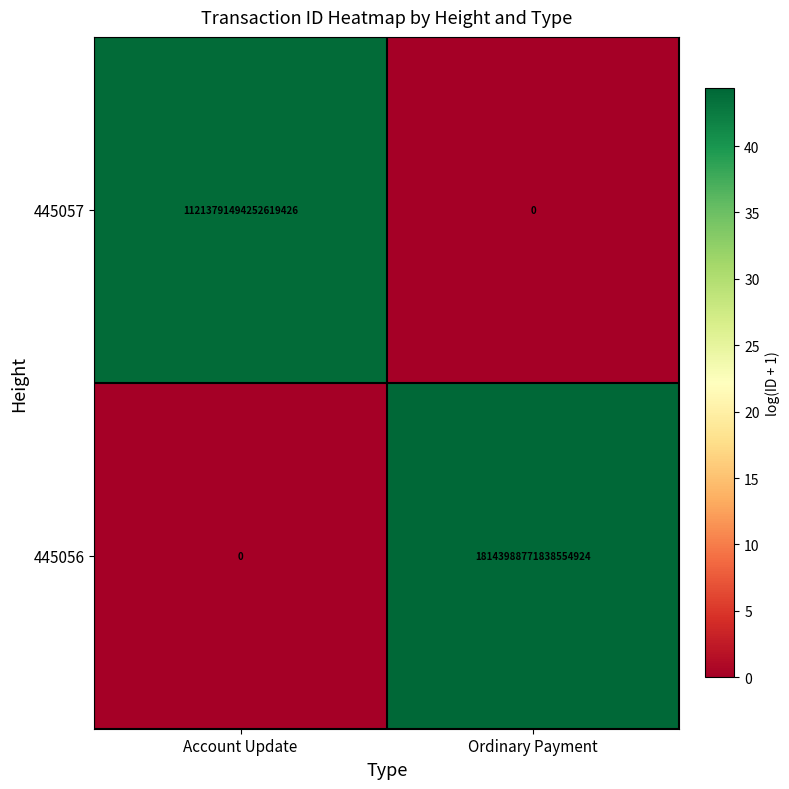

At which category is the sum across all series the highest?

Ordinary Payment